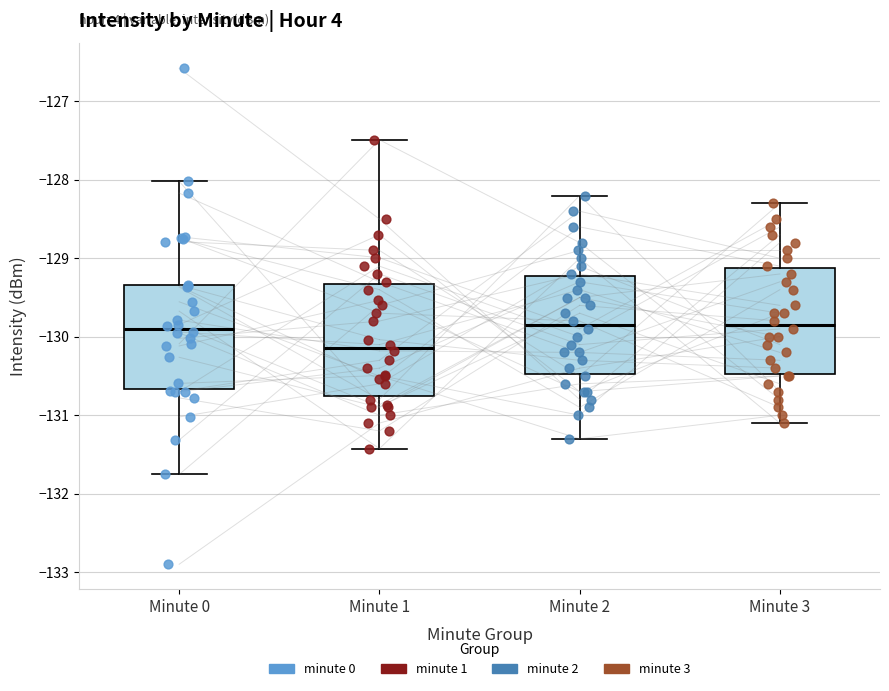

Reading left to right, read every box against the y-axis: the position of its median line, the range the box covers, and the ends of its whiskers. The values are not printed on the chart, so give them approximately, as read against the axis.

Minute 0: median -129.9, box -130.7 to -129.3, whiskers -131.8 to -128.0
Minute 1: median -130.1, box -130.7 to -129.3, whiskers -131.4 to -127.5
Minute 2: median -129.8, box -130.5 to -129.2, whiskers -131.3 to -128.2
Minute 3: median -129.8, box -130.5 to -129.1, whiskers -131.1 to -128.3